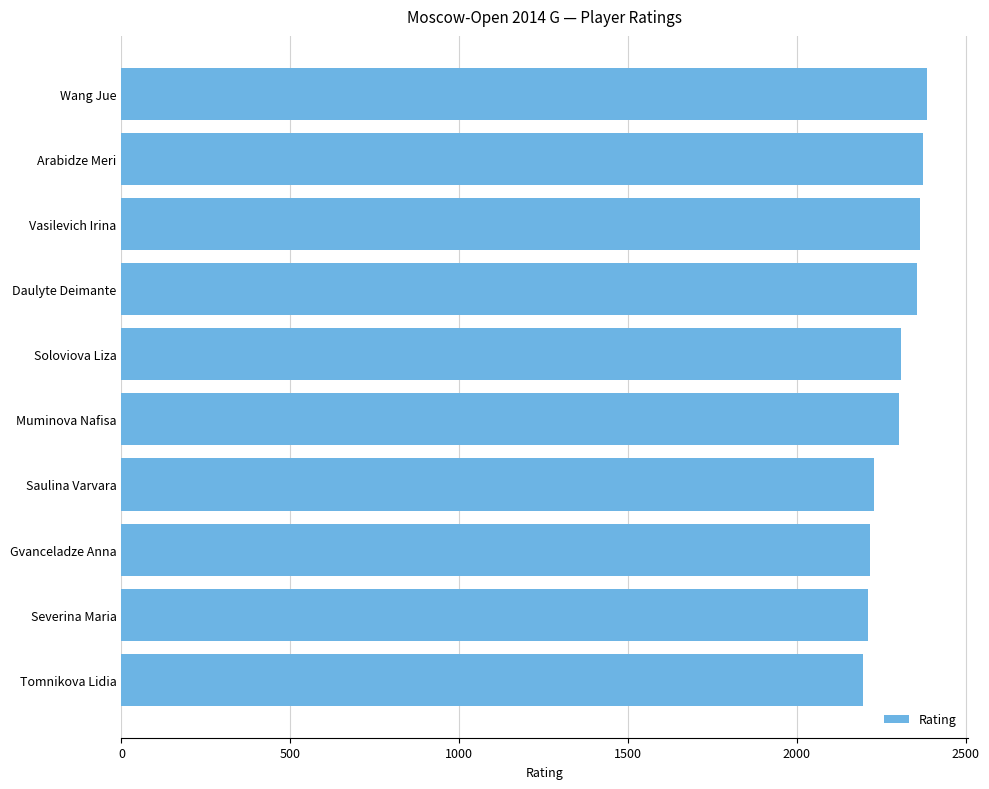

What is the sum of the values at Vasilevich Irina and Tomnikova Lidia?

4560